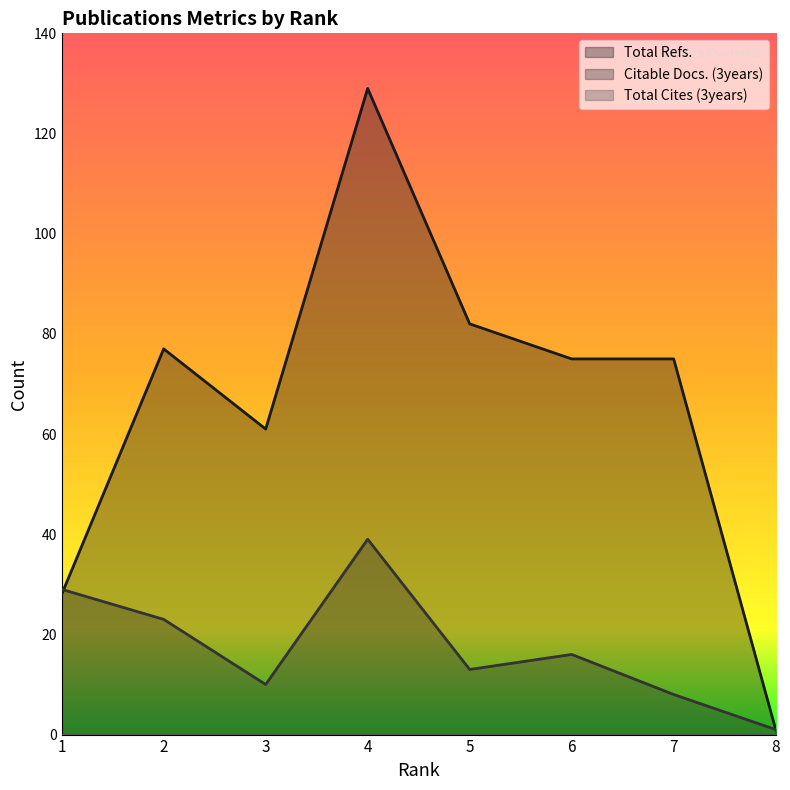

Reading left to right, extract all data points from this chart.

Total Refs.: 1=28	2=77	3=61	4=129	5=82	6=75	7=75	8=1
Citable Docs. (3years): 1=29	2=23	3=10	4=39	5=13	6=16	7=8	8=1